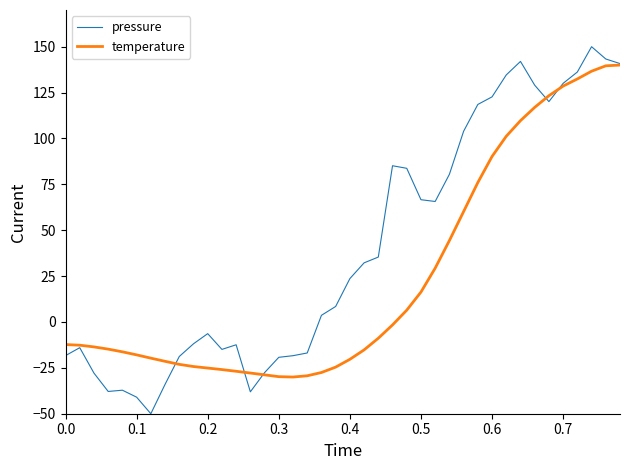

What is the smallest value displayed?

-50.0